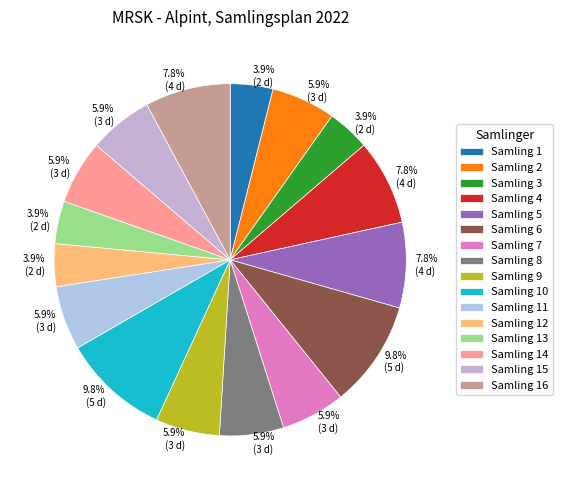

Approximately how many times larger is the value at Samling 2 compared to Samling 5?

0.8